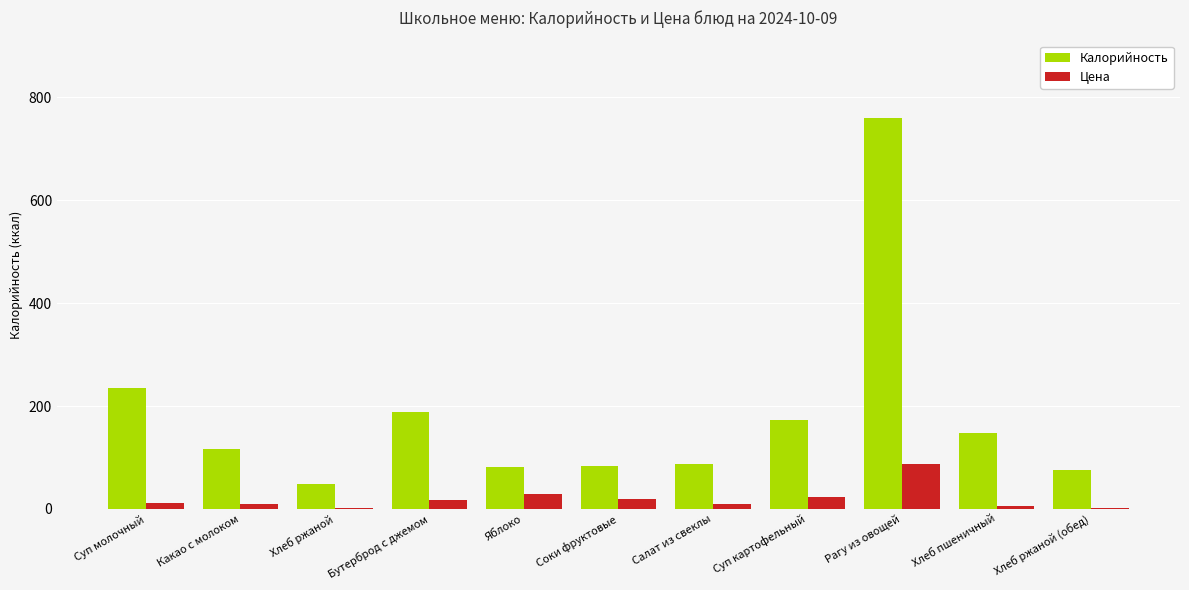

What is the highest value of the Цена series?

88.3